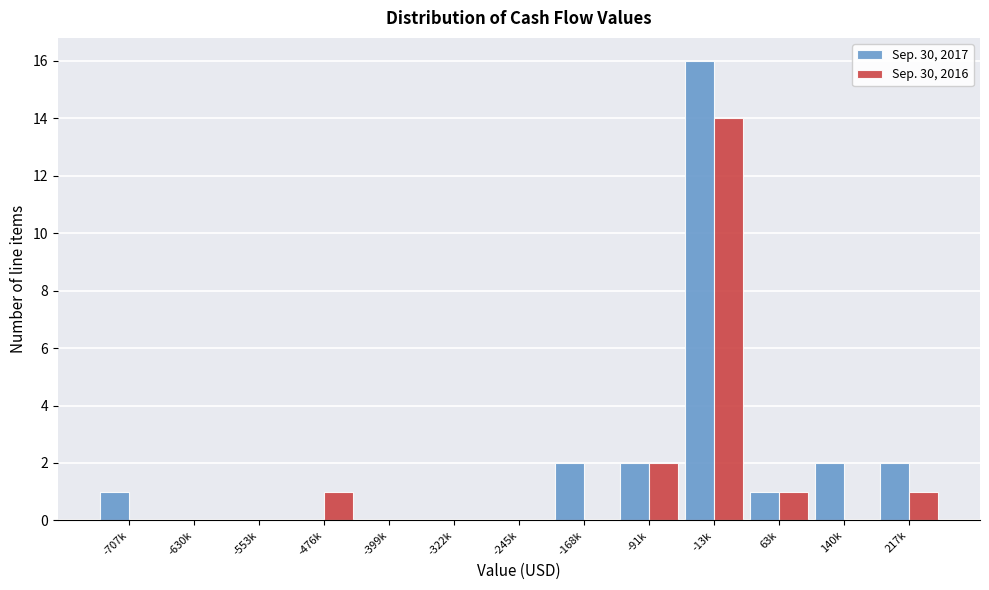

Reading left to right, transcribe all the data shown in this chart.

Sep. 30, 2017: -707k=1	-630k=0	-553k=0	-476k=0	-399k=0	-322k=0	-245k=0	-168k=2	-91k=2	-13k=16	63k=1	140k=2	217k=2
Sep. 30, 2016: -707k=0	-630k=0	-553k=0	-476k=1	-399k=0	-322k=0	-245k=0	-168k=0	-91k=2	-13k=14	63k=1	140k=0	217k=1